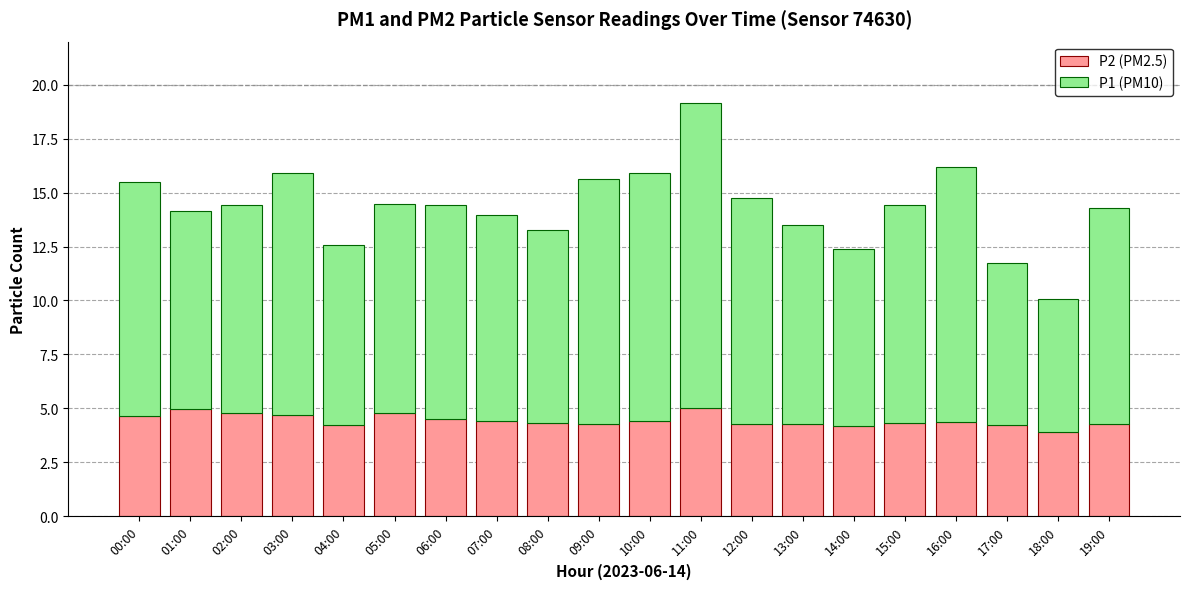

True or false: P2 (PM2.5) has a value of 2.2 at 13:00.

False